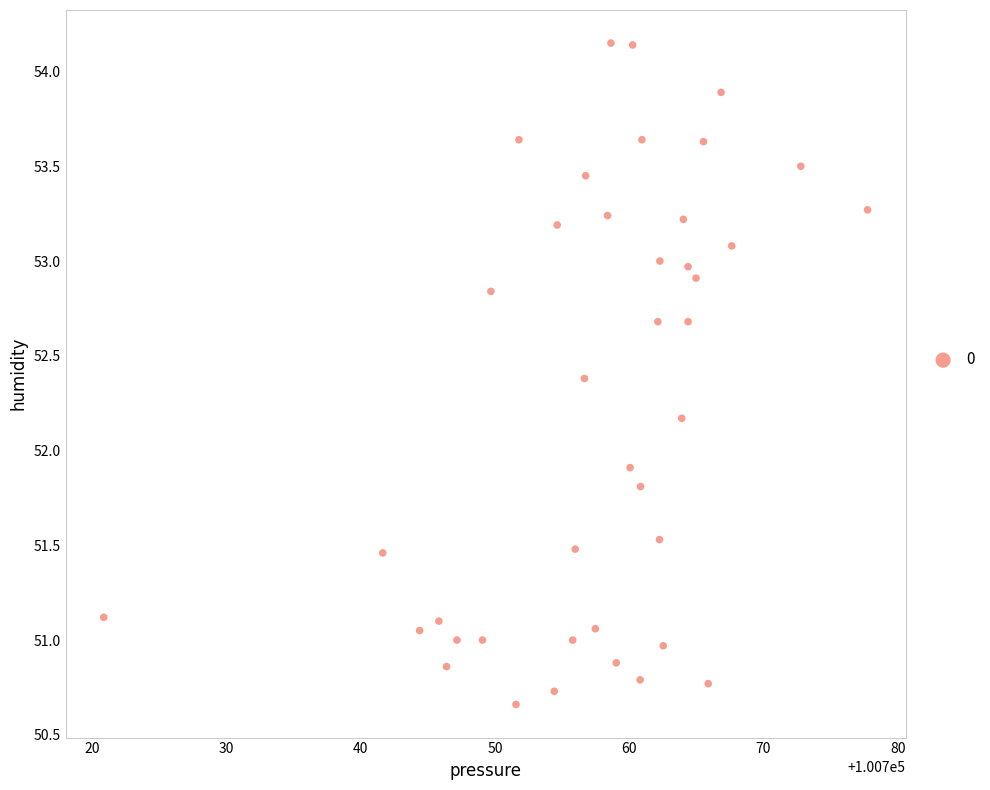

What is the range of X values (max minus min)?

56.9